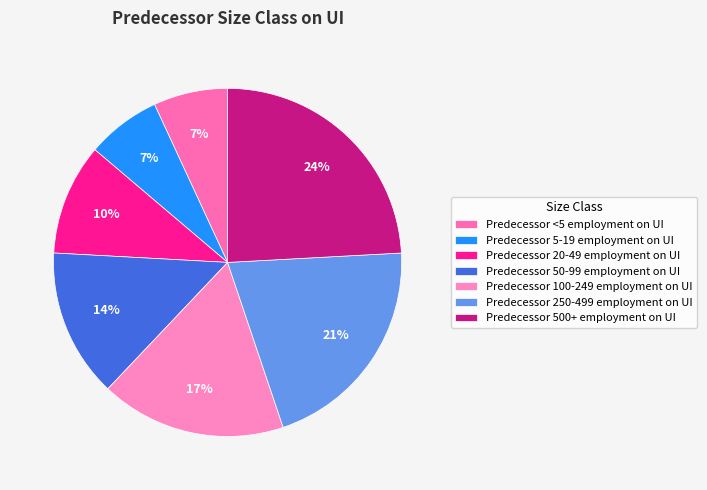

To the nearest percent, what percentage of the pie is Predecessor 20-49 employment on UI?

10%